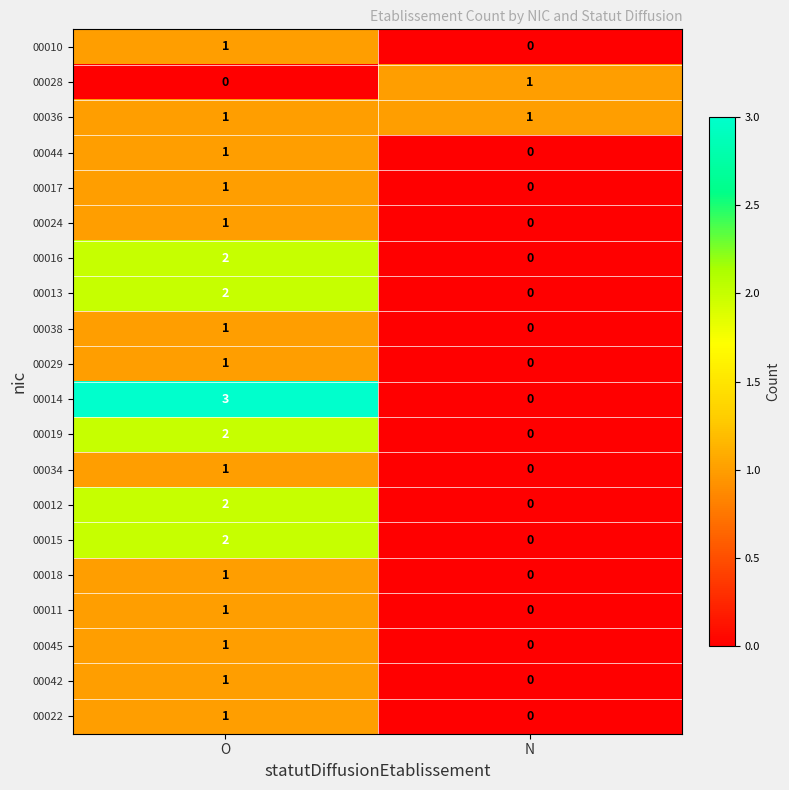

At which category is the sum across all series the highest?

O